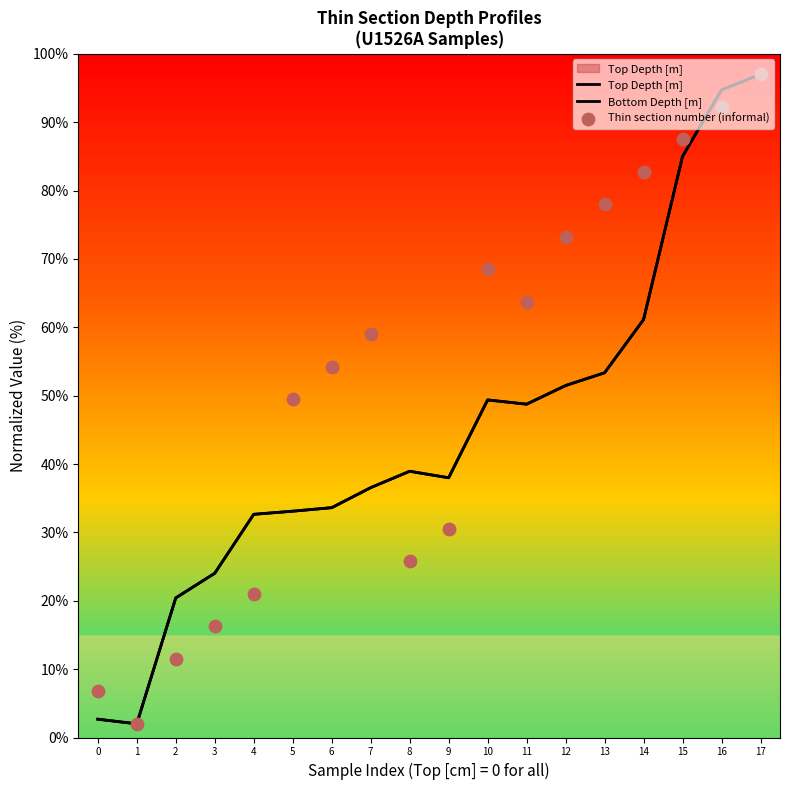

Which series reaches the maximum Y coordinate?

Top Depth [m]